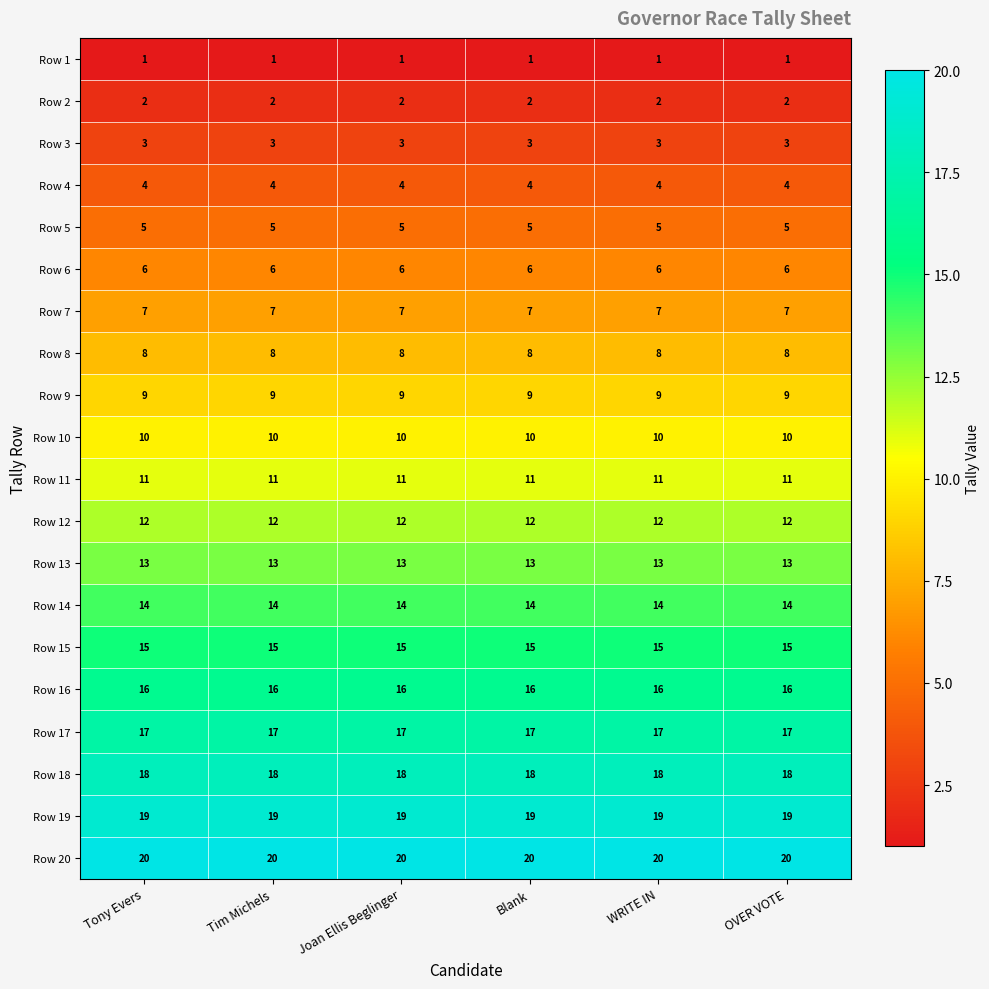

Is the value of Row 14 at Joan Ellis Beglinger greater than the value of Row 18 at Blank?

No